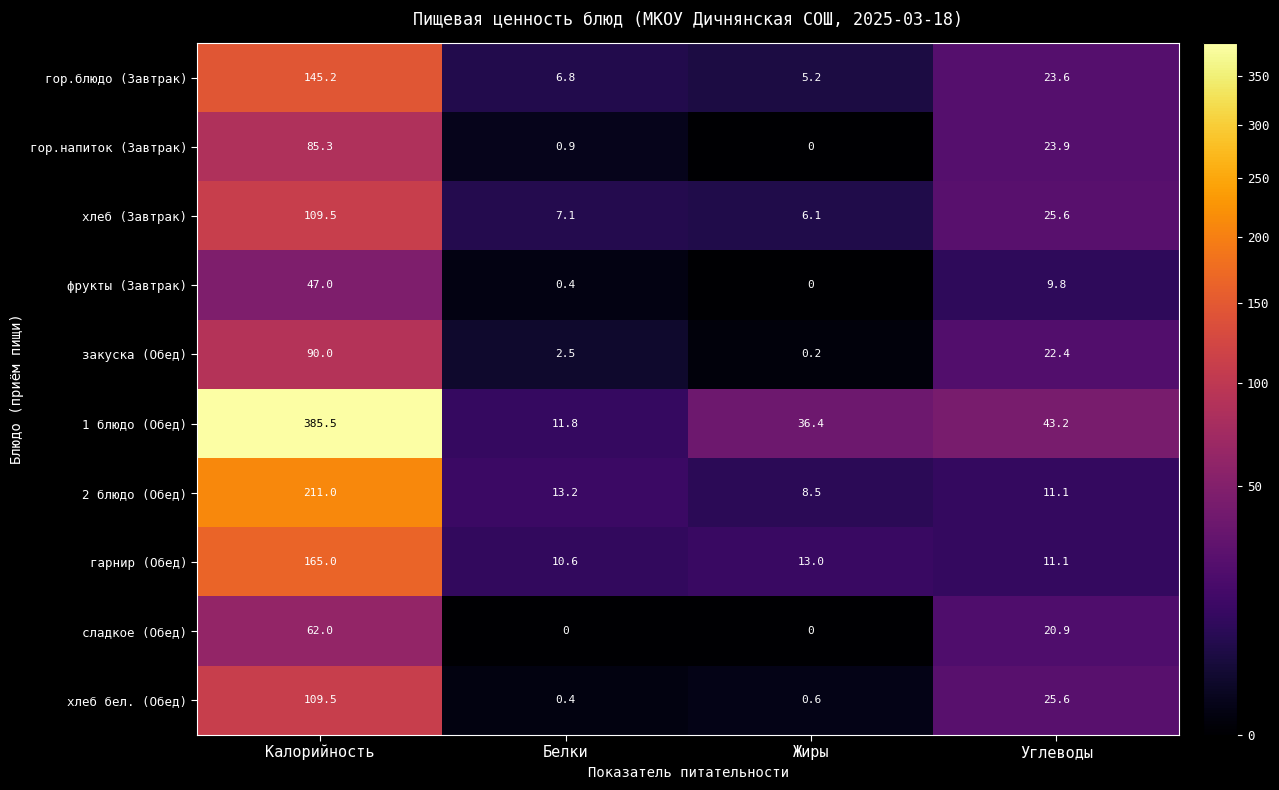

At which category does the chart reach its peak across all series?

Калорийность